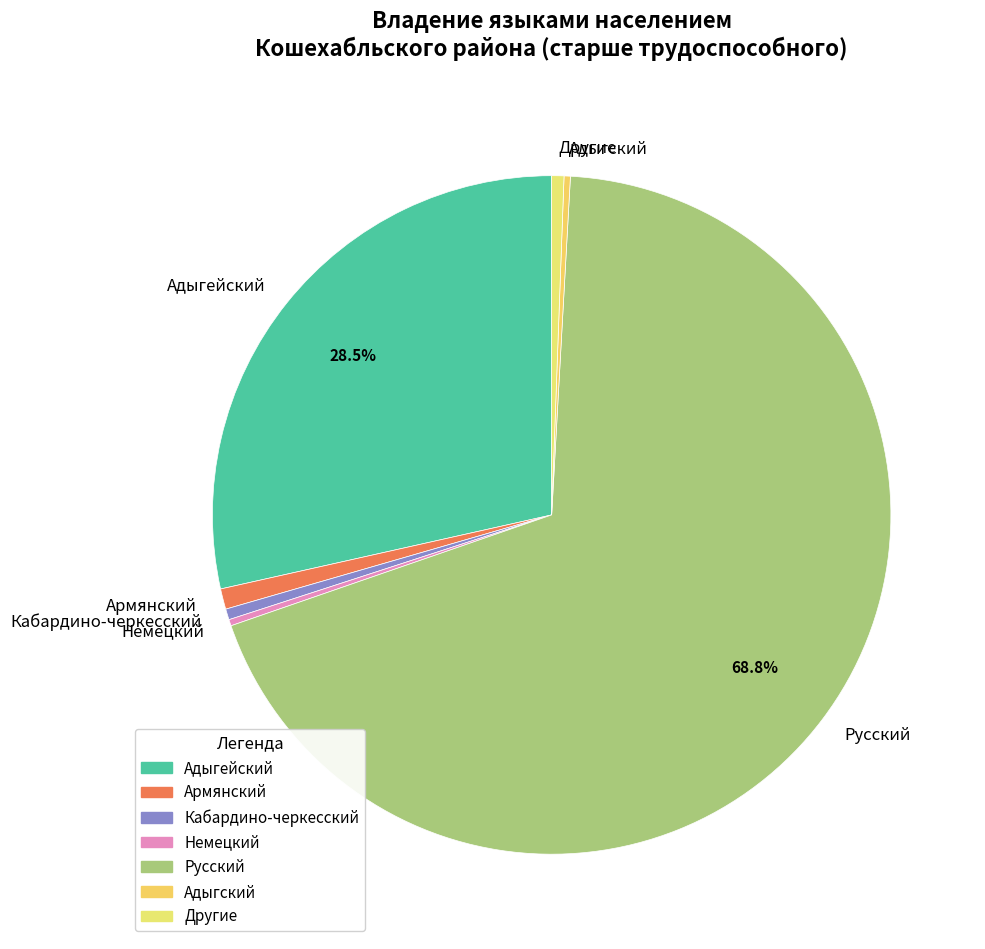

What is the largest slice in the pie chart?

Русский